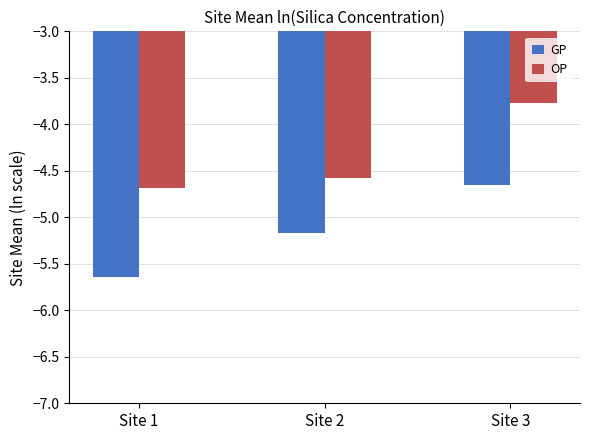

List the labels in order of OP value, smallest first.

Site 1, Site 2, Site 3